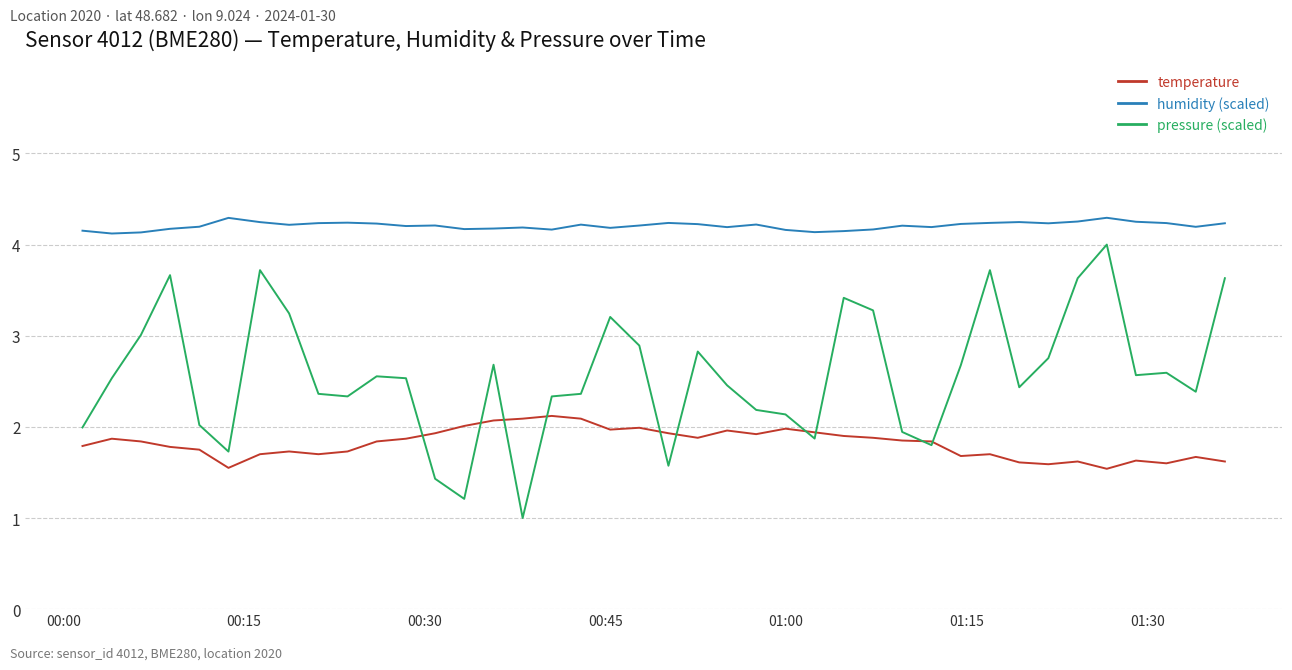

Which series has the largest total across all categories?

humidity (scaled)